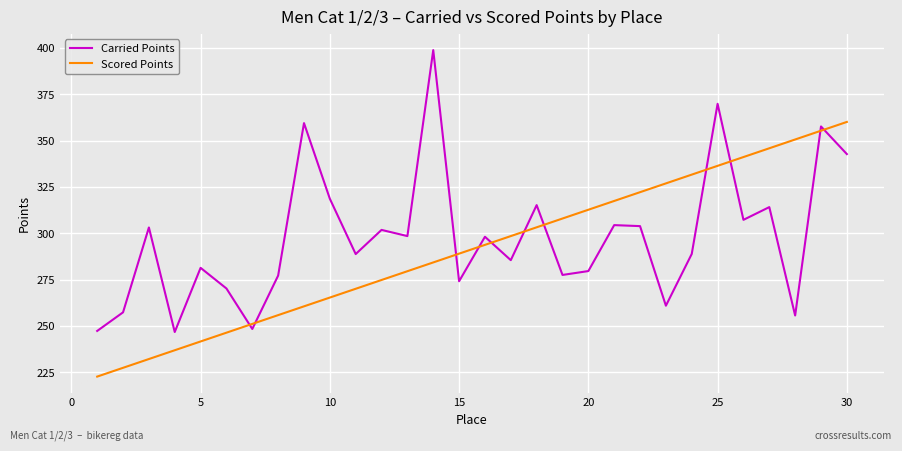

What is the greatest value displayed?

398.9